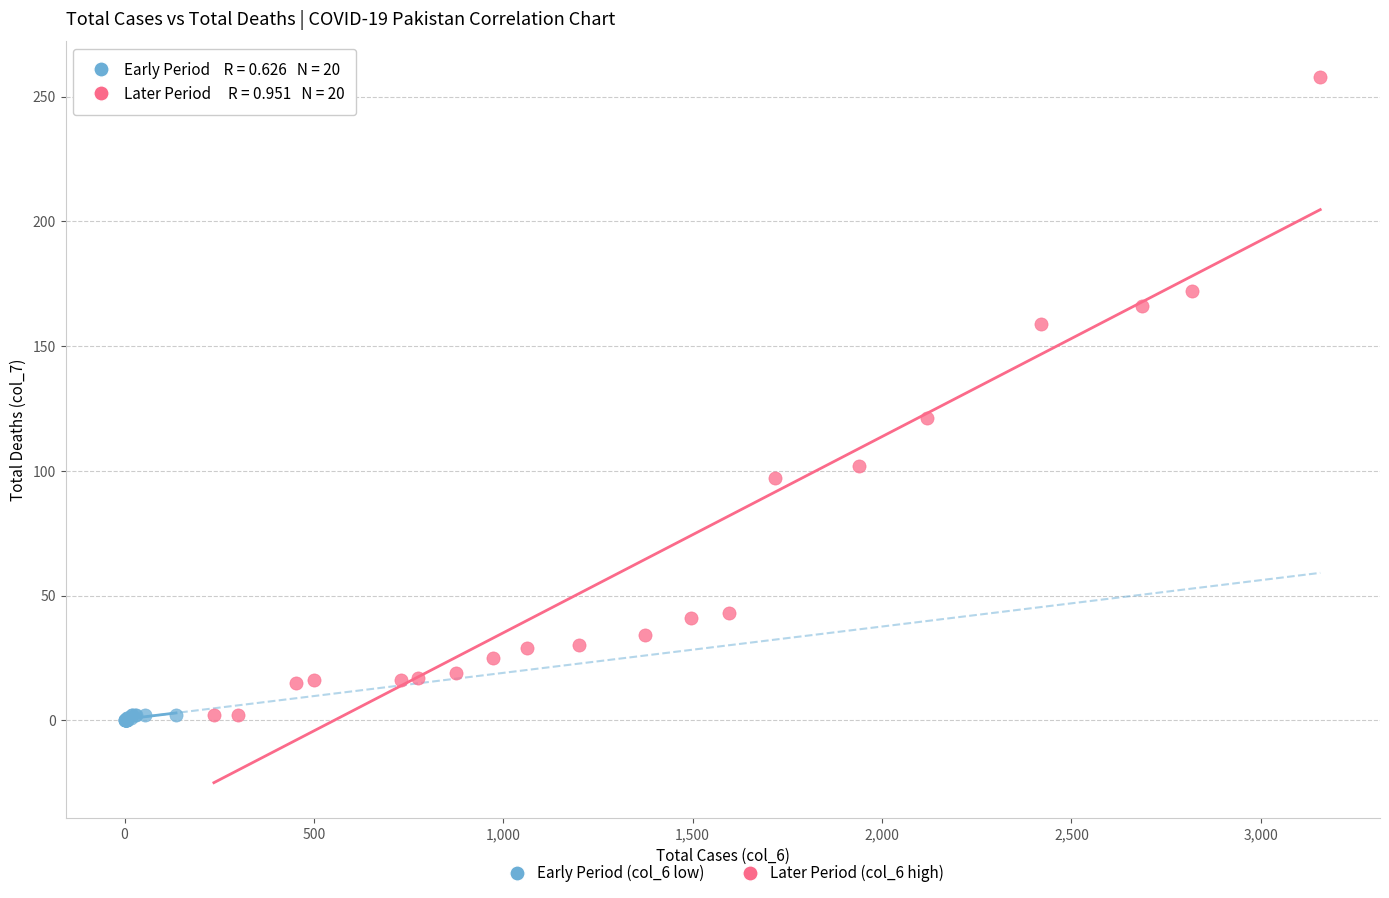

Which series has the widest spread of Y values?

Later Period (col_6 high)